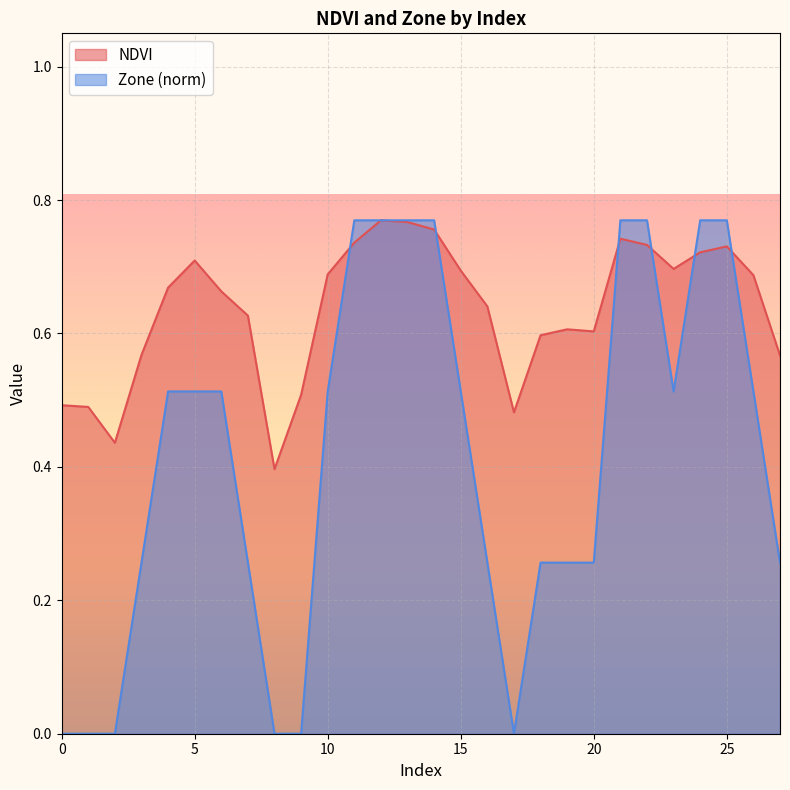

At how many categories does at least one series exceed 0?

28